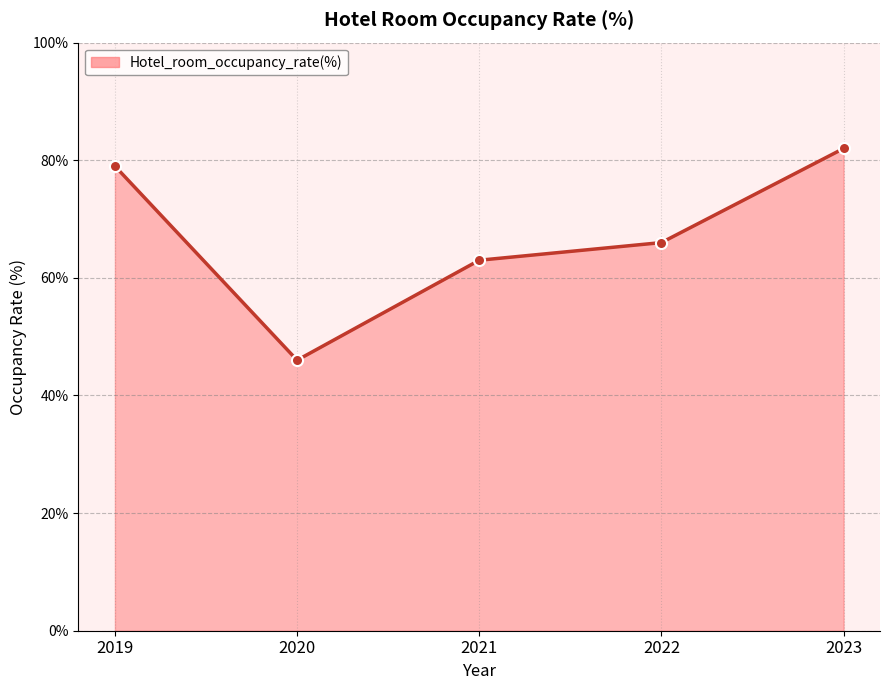

Rank the categories by value from lowest to highest.

2020, 2021, 2022, 2019, 2023